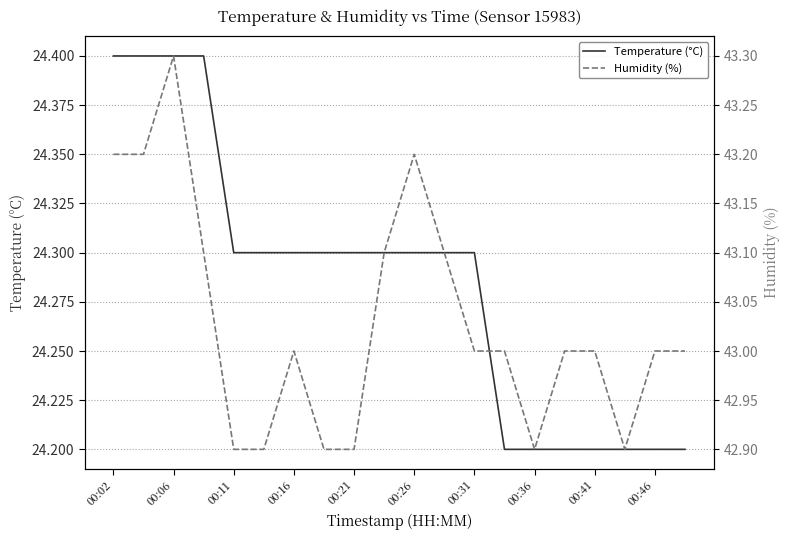

What is the difference between the maximum and second lowest values in the Humidity (%) series?

0.4